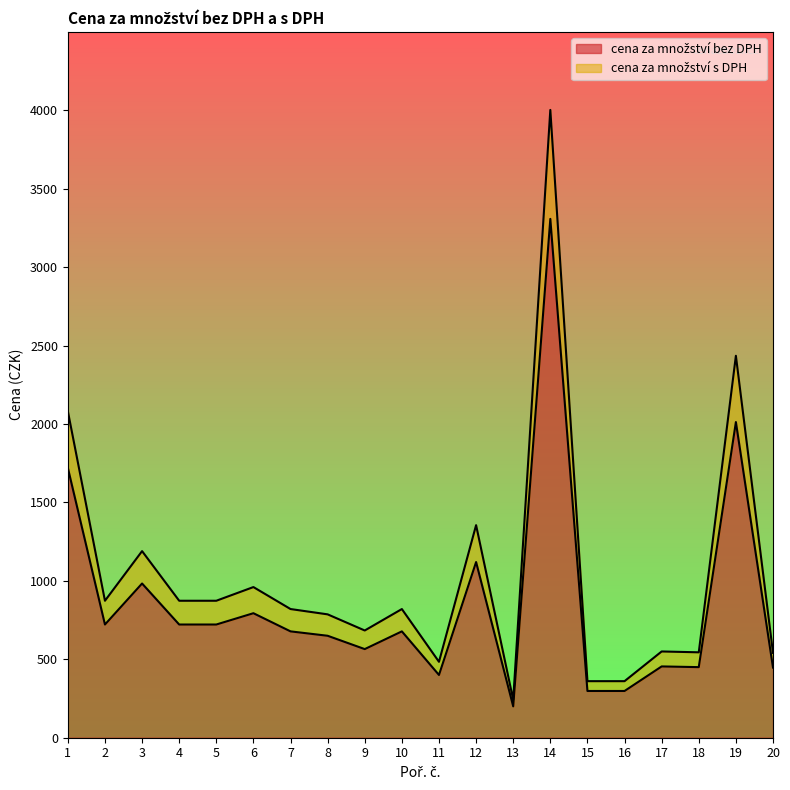

True or false: cena za množství bez DPH and cena za množství s DPH cross at least once.

False